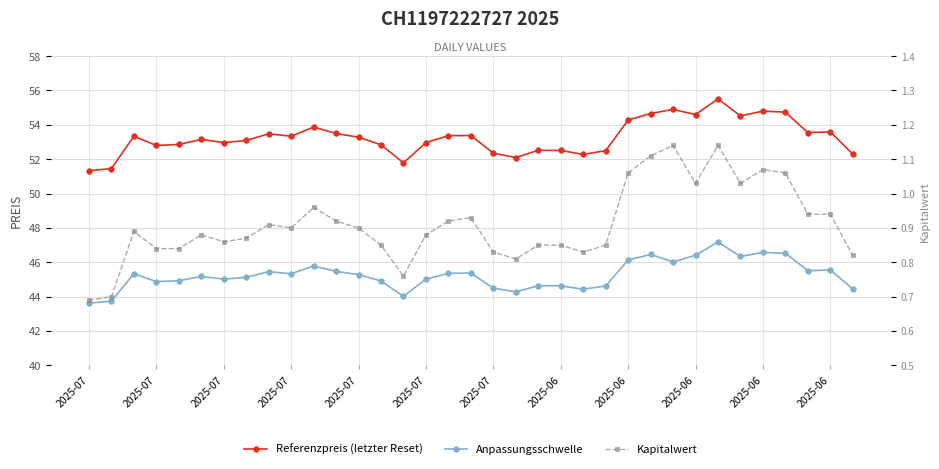

What is the sum of all Referenzpreis (letzter Reset) values?

1864.5